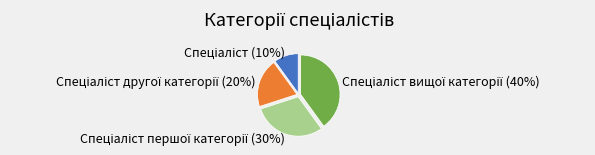

How many slices are in this pie chart?

4